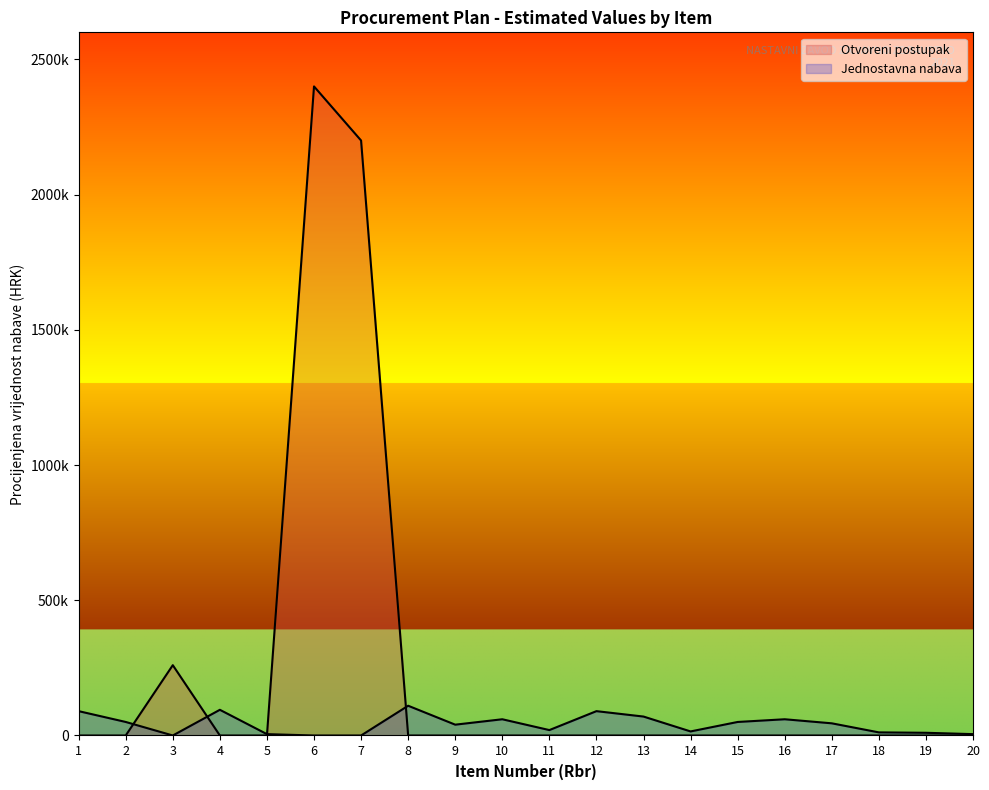

What is the maximum value shown in the chart?

2400000